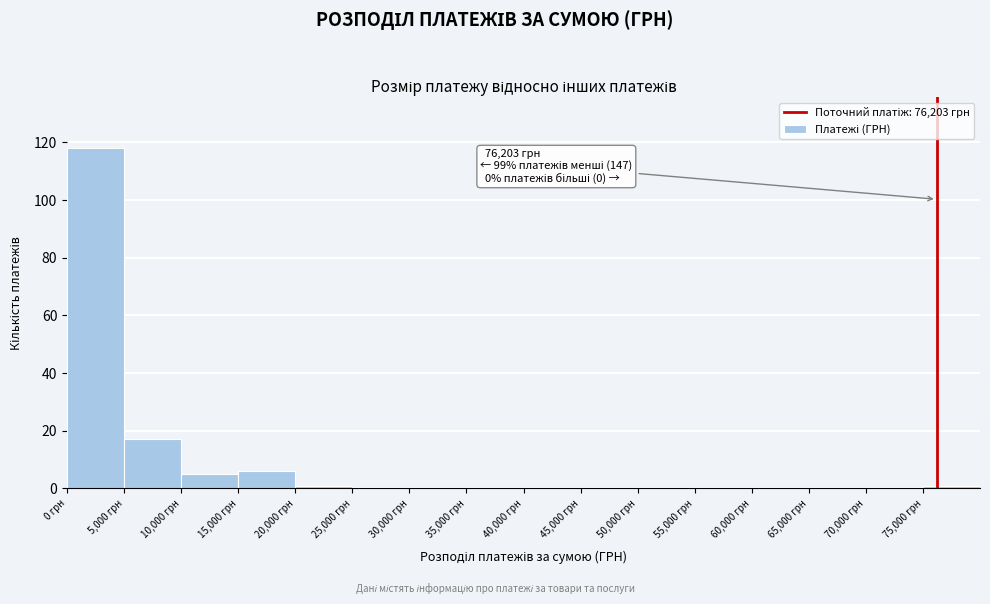

Over which range of the x-axis is the bar tallest?

0 to 5000